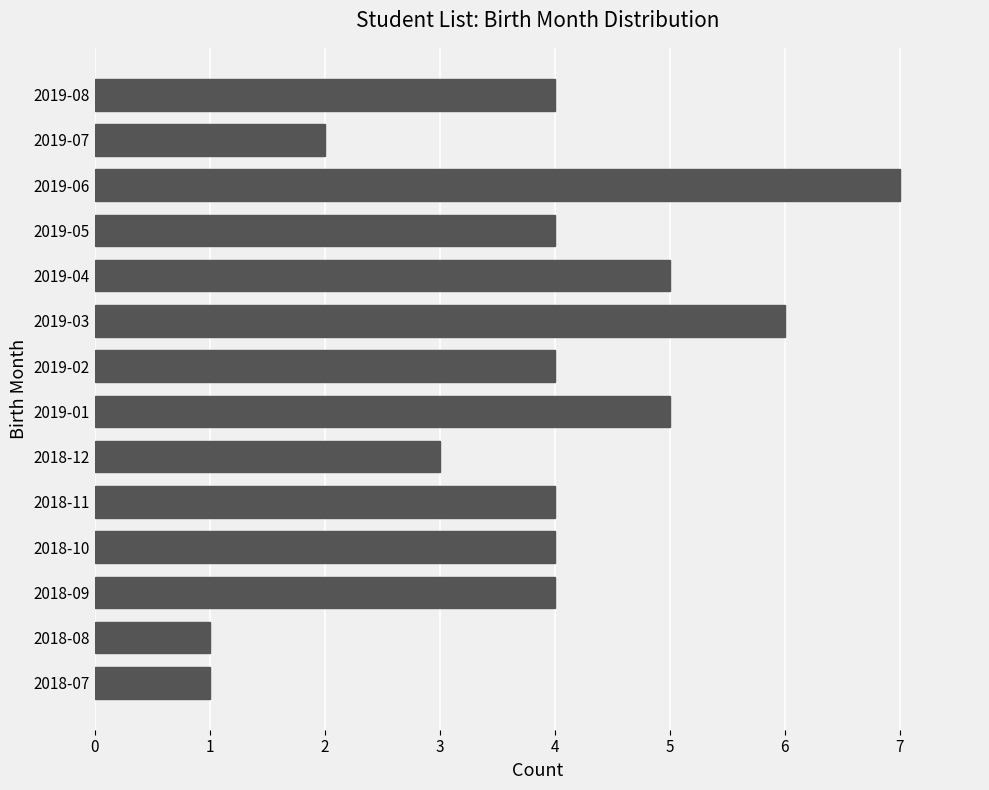

The value at 2019-04 is 3. True or false?

False